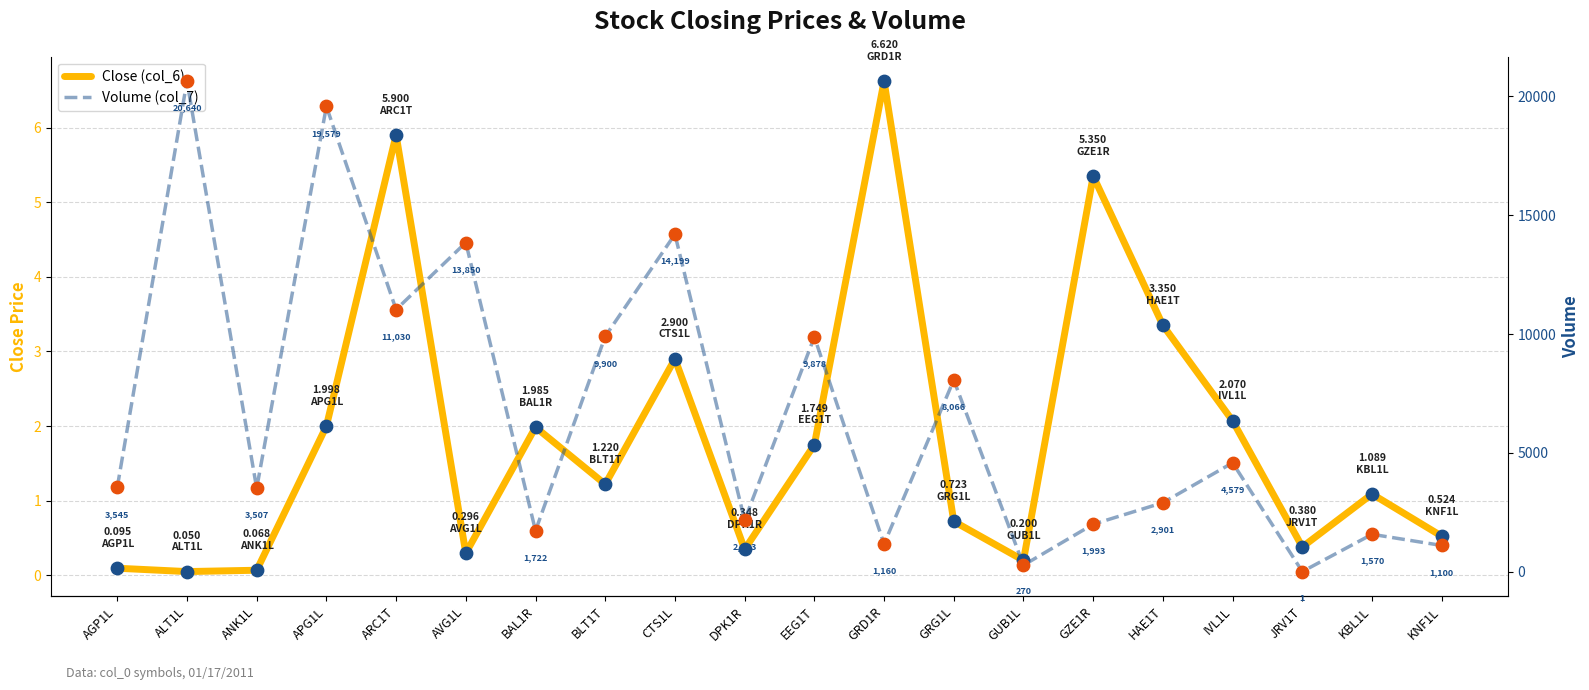

Is the value of Volume (col_7) at JRV1T greater than the value of Close (col_6) at AGP1L?

Yes